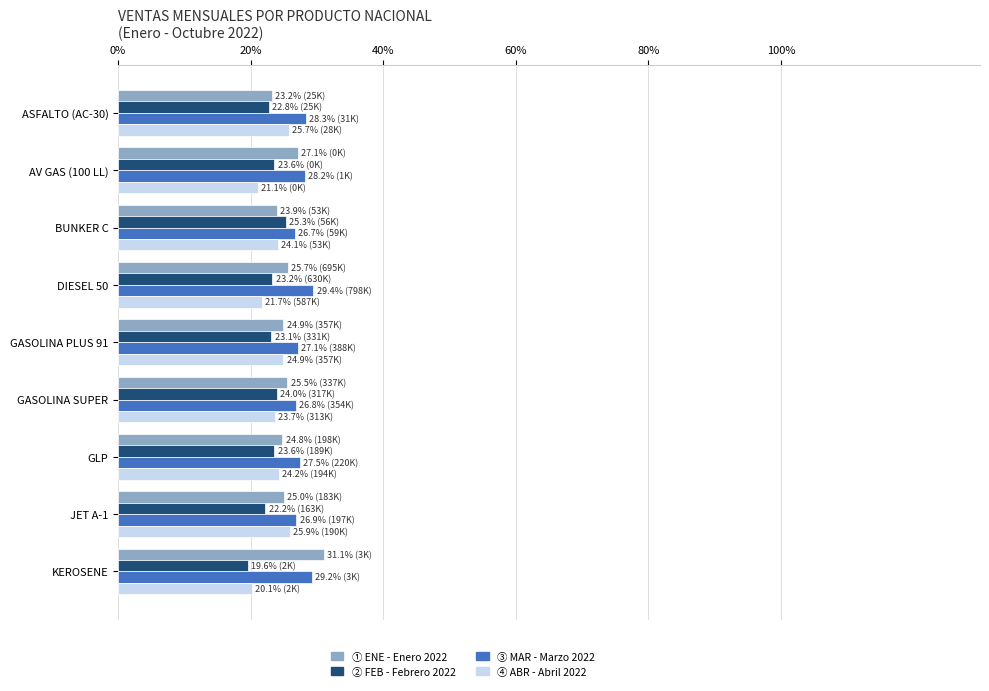

What is the maximum value shown in the chart?

31.1